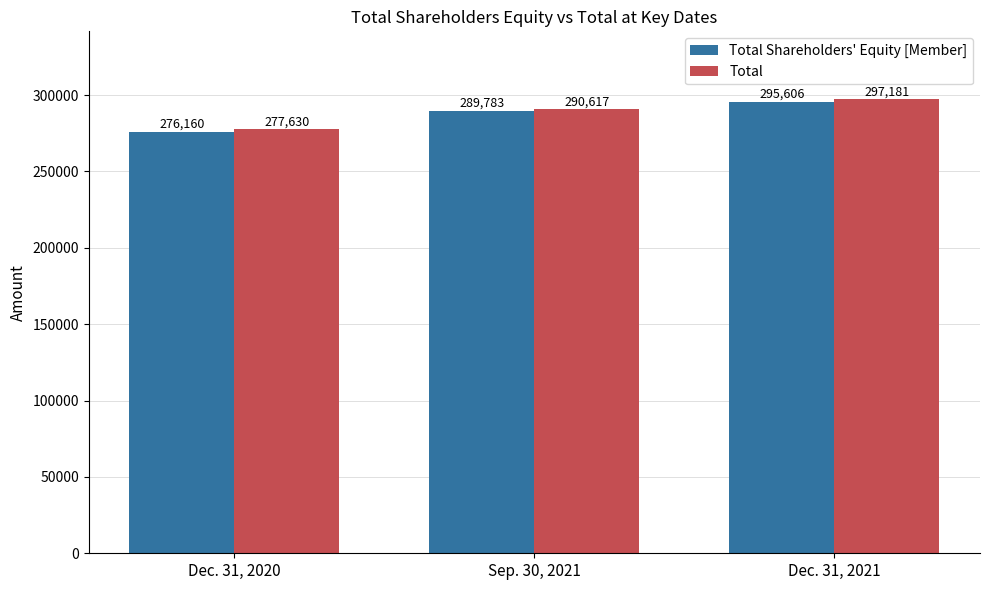

What is the total value across all series at Sep. 30, 2021?

580400